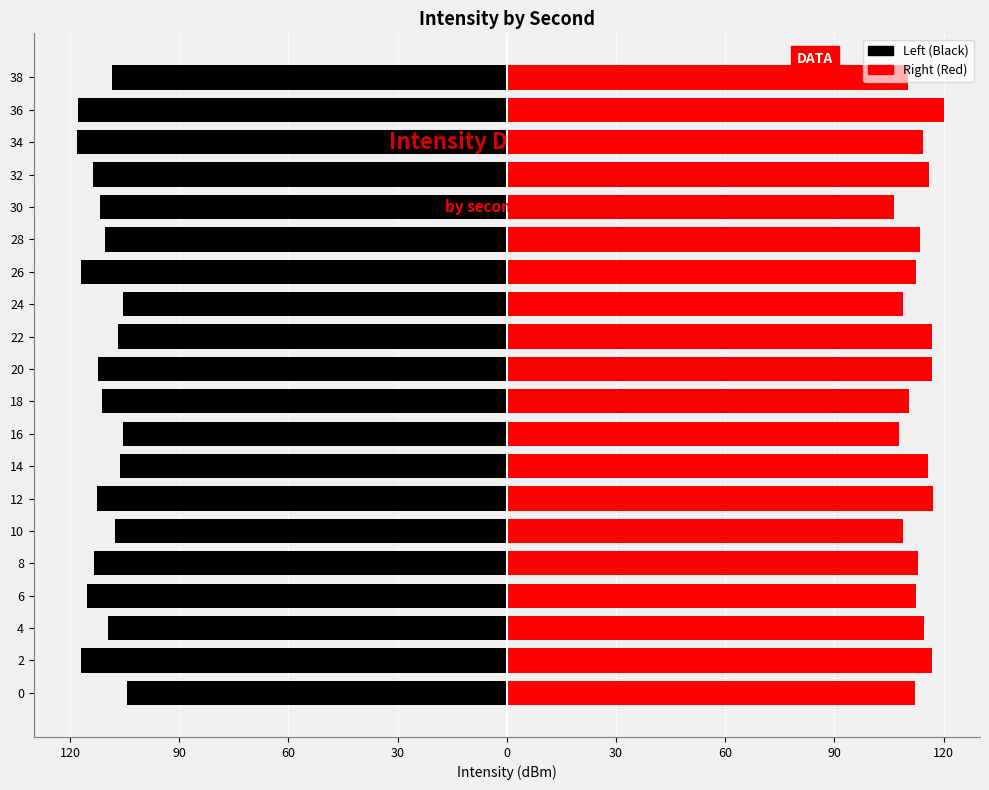

Rank the series by their maximum value, from lowest to highest.

Left (Black), Right (Red)